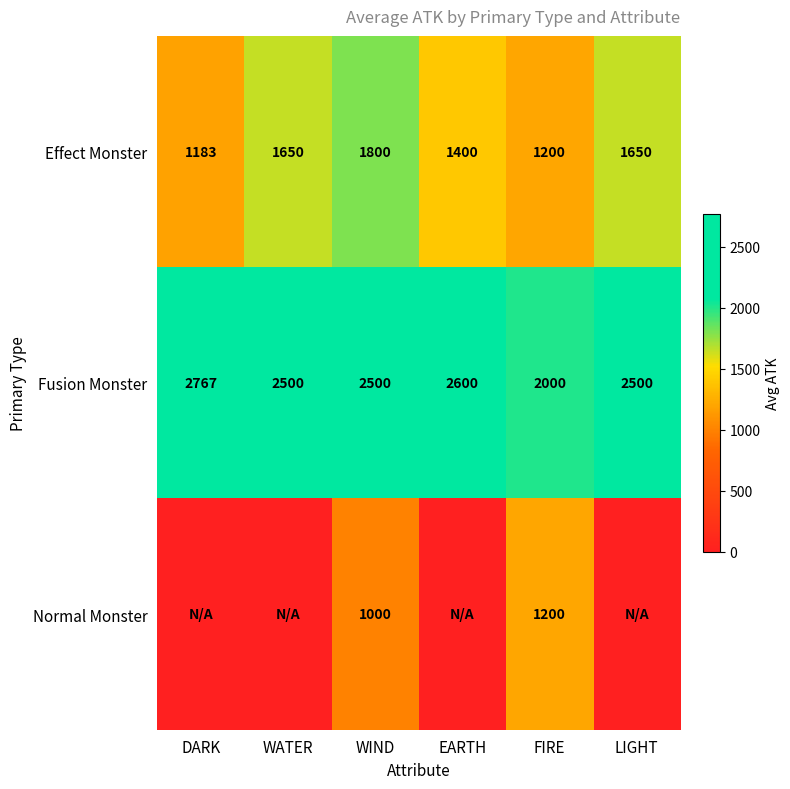

What is the highest value of the Fusion Monster series?

2767